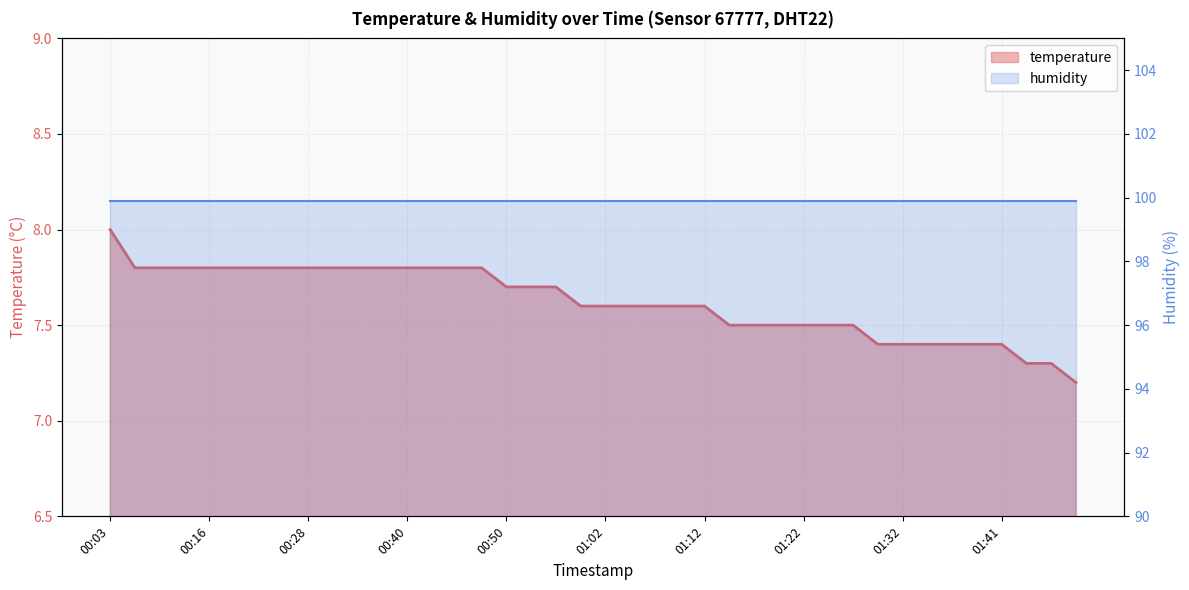

The value at 00:40 is 2.7. True or false?

False